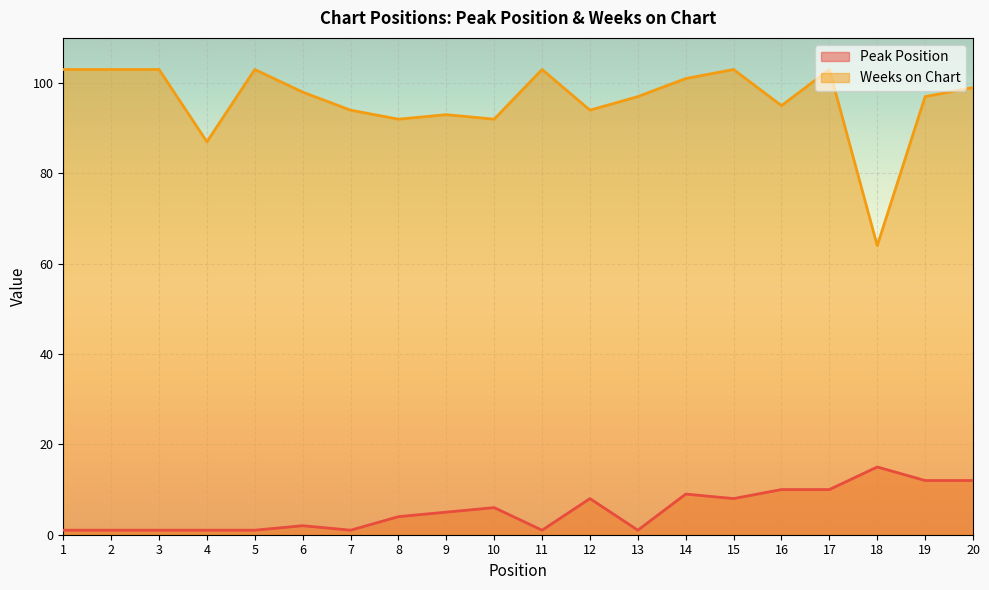

How many interior local valleys does the Peak Position series have?

4